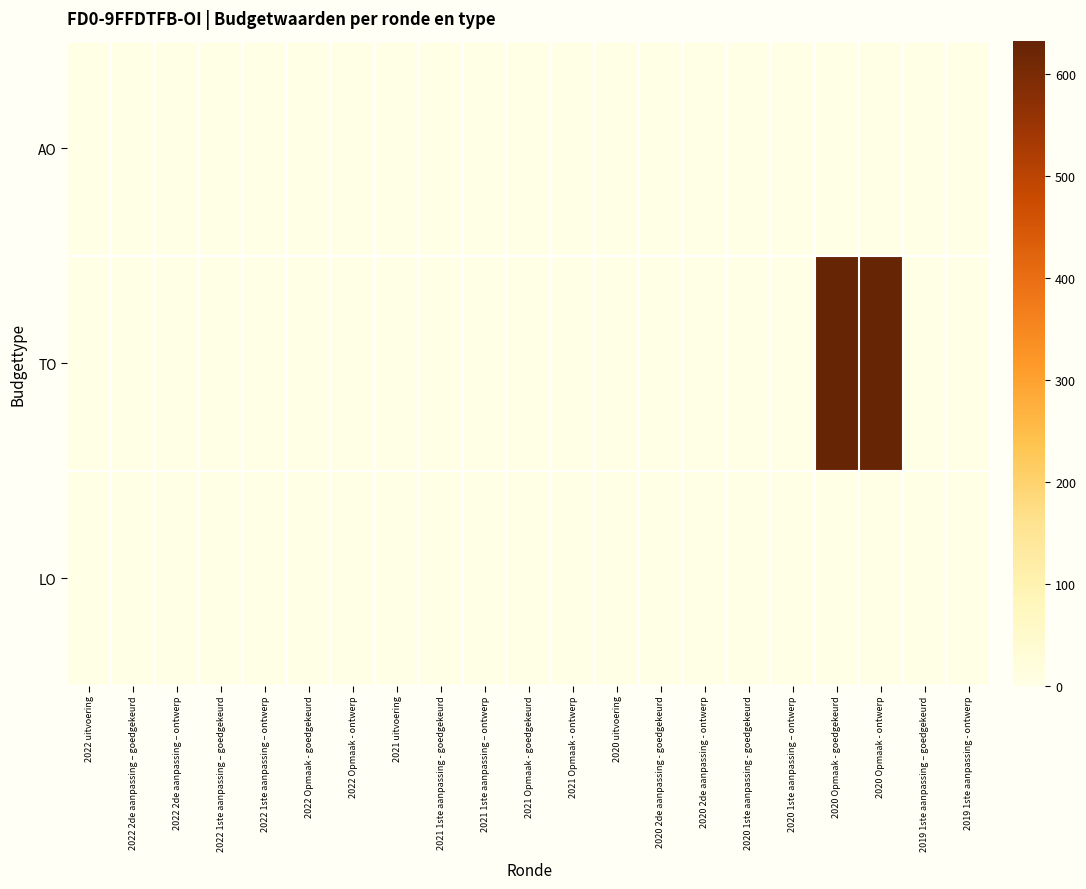

What is the maximum value shown in the chart?

633